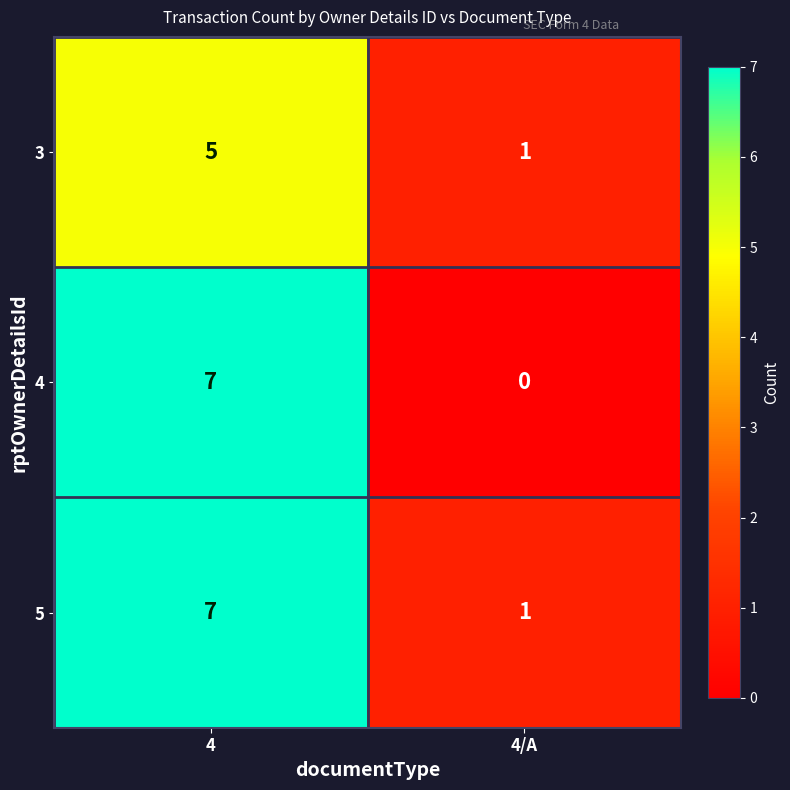

Which series has the largest range (max minus min)?

4